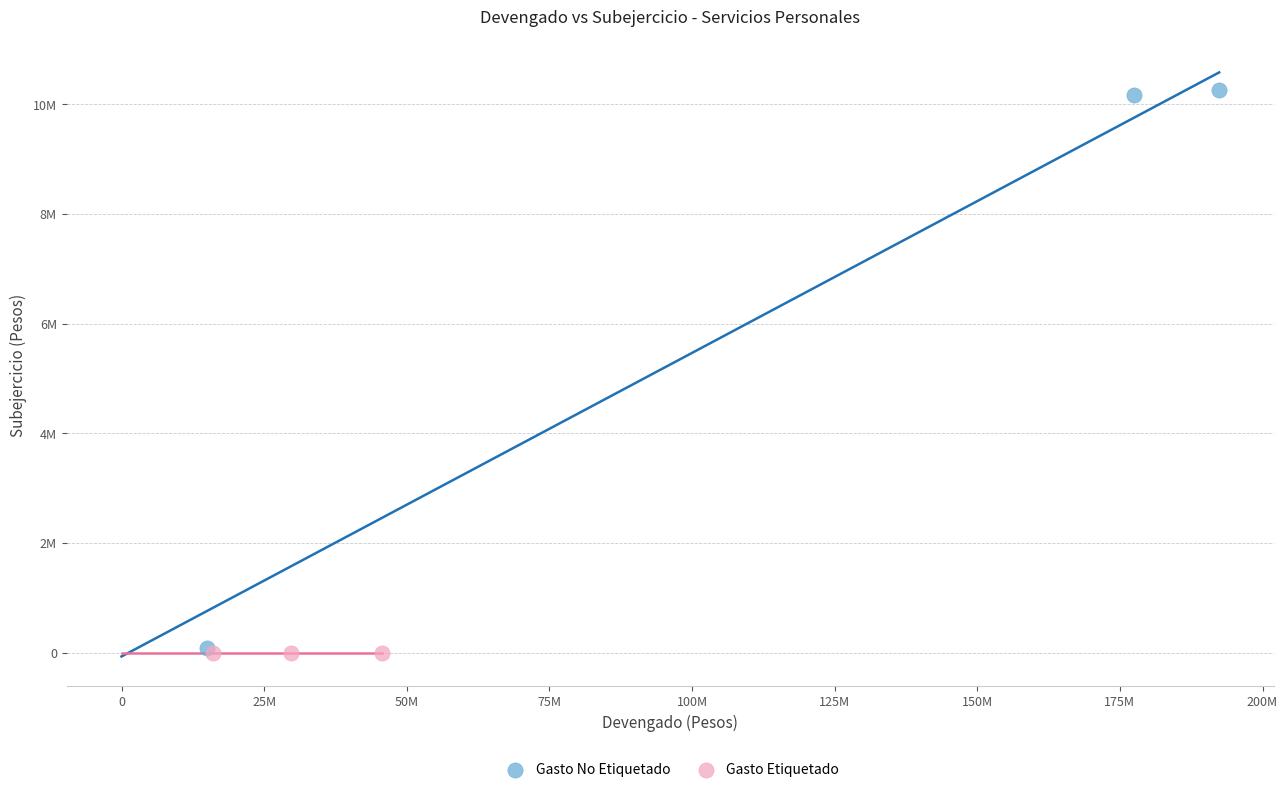

Which series reaches the maximum Y coordinate?

Gasto No Etiquetado